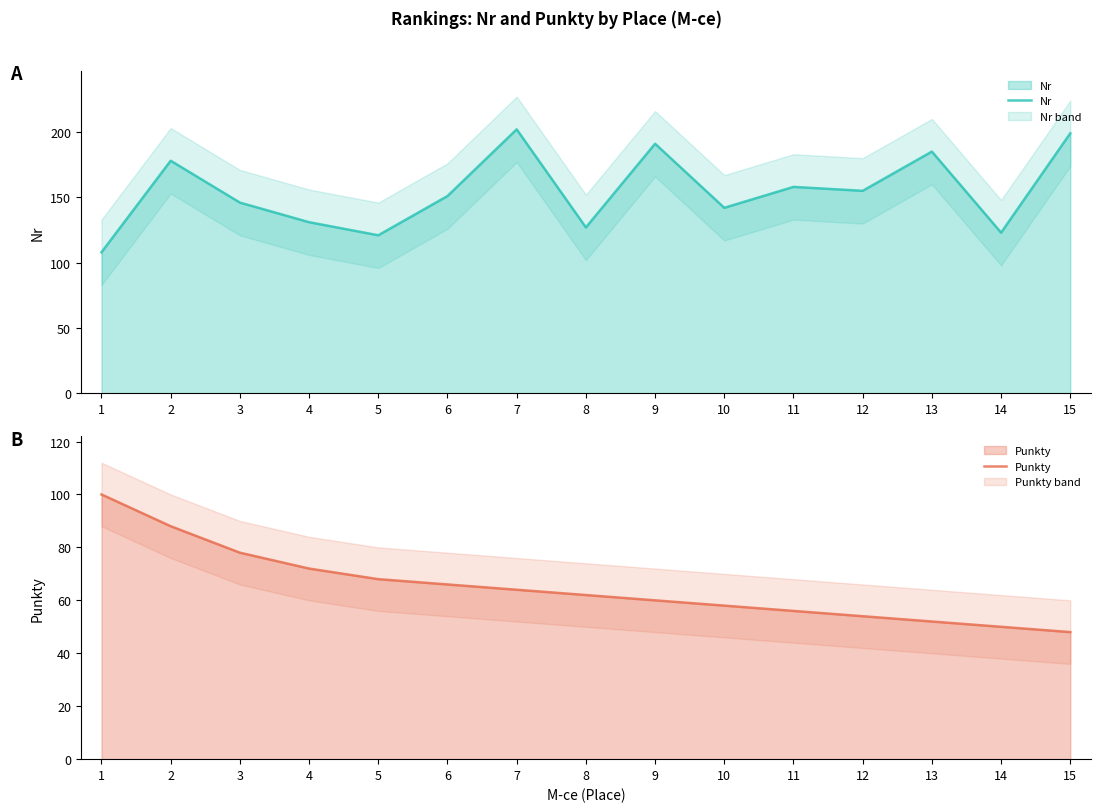

What is the total value across all series at 4?

203